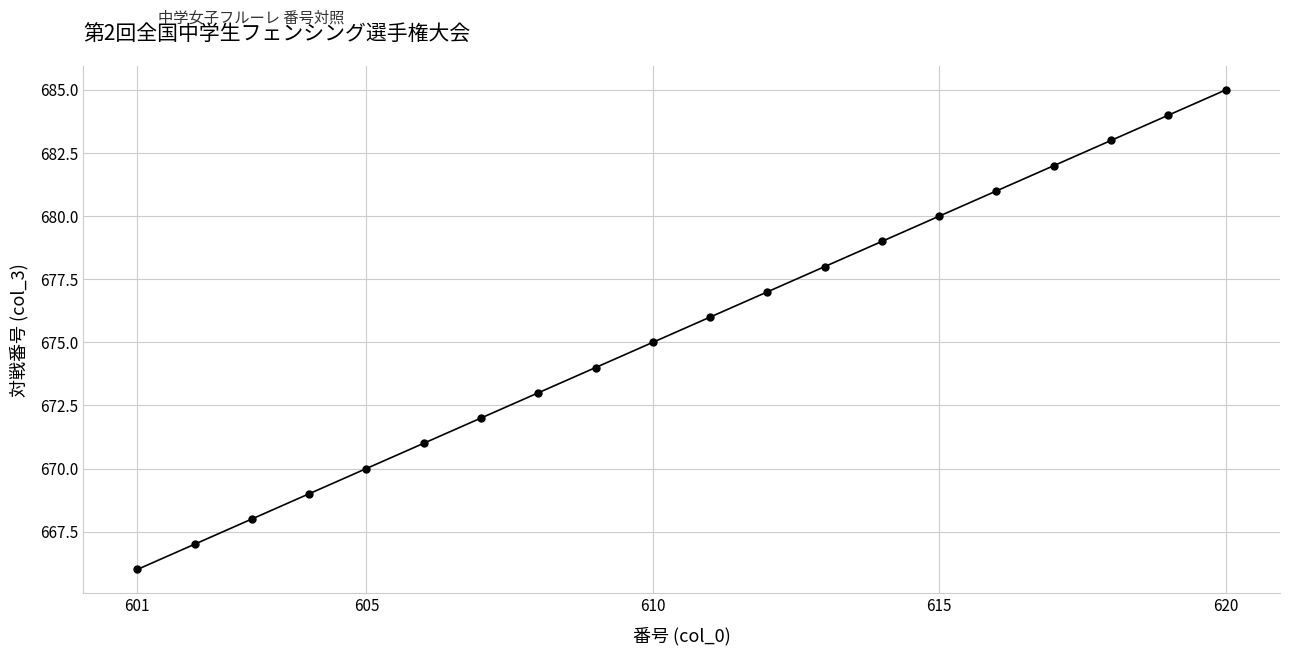

How many values are below 676?

10